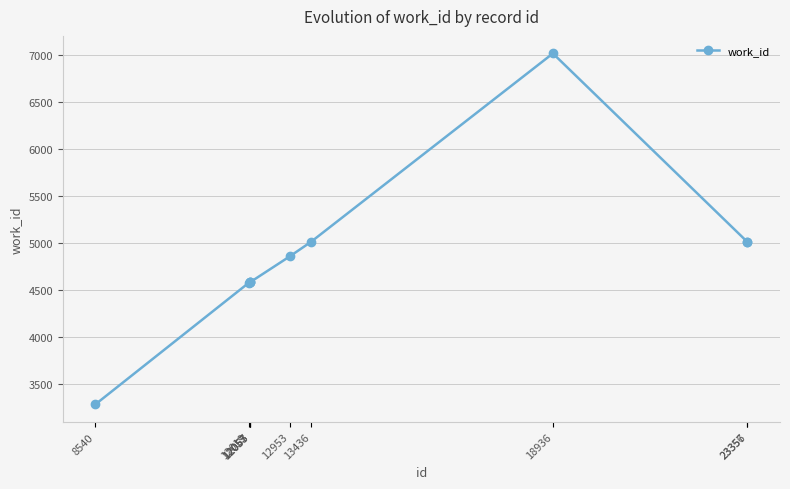

What is the greatest value displayed?

7022